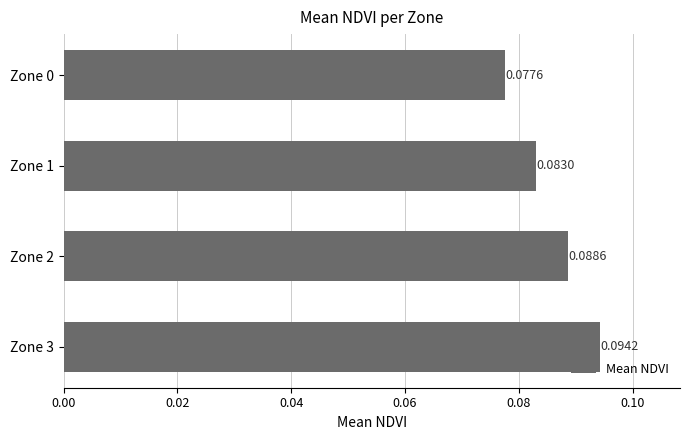

Which has a higher value, Zone 0 or Zone 1?

Zone 1